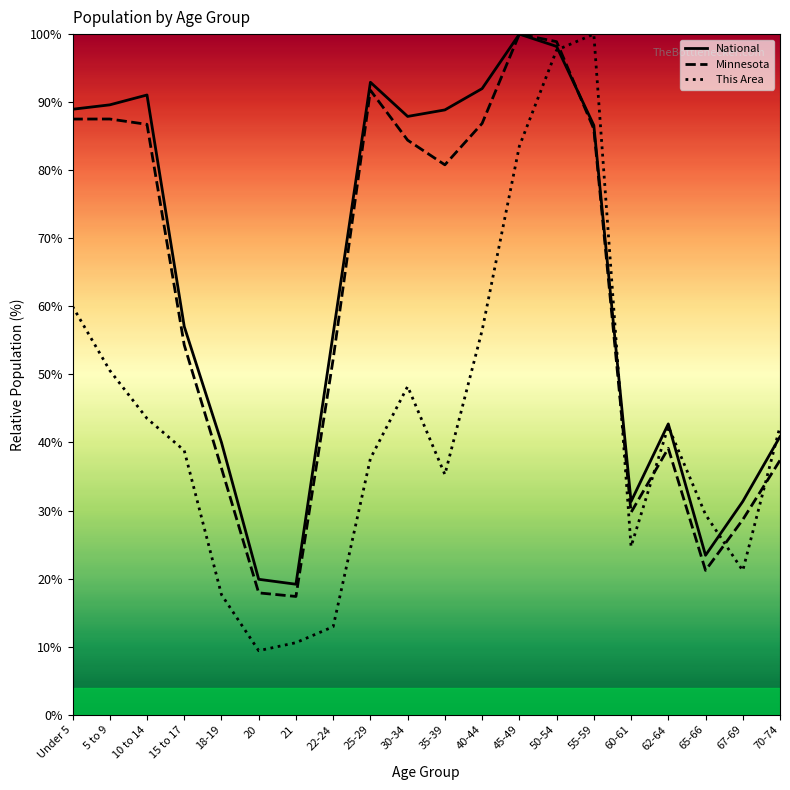

How many intersections are there between This Area and Minnesota?

5